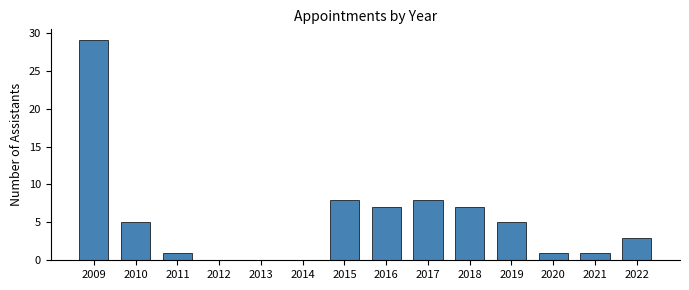

True or false: the data shows 5 at 2010.

True